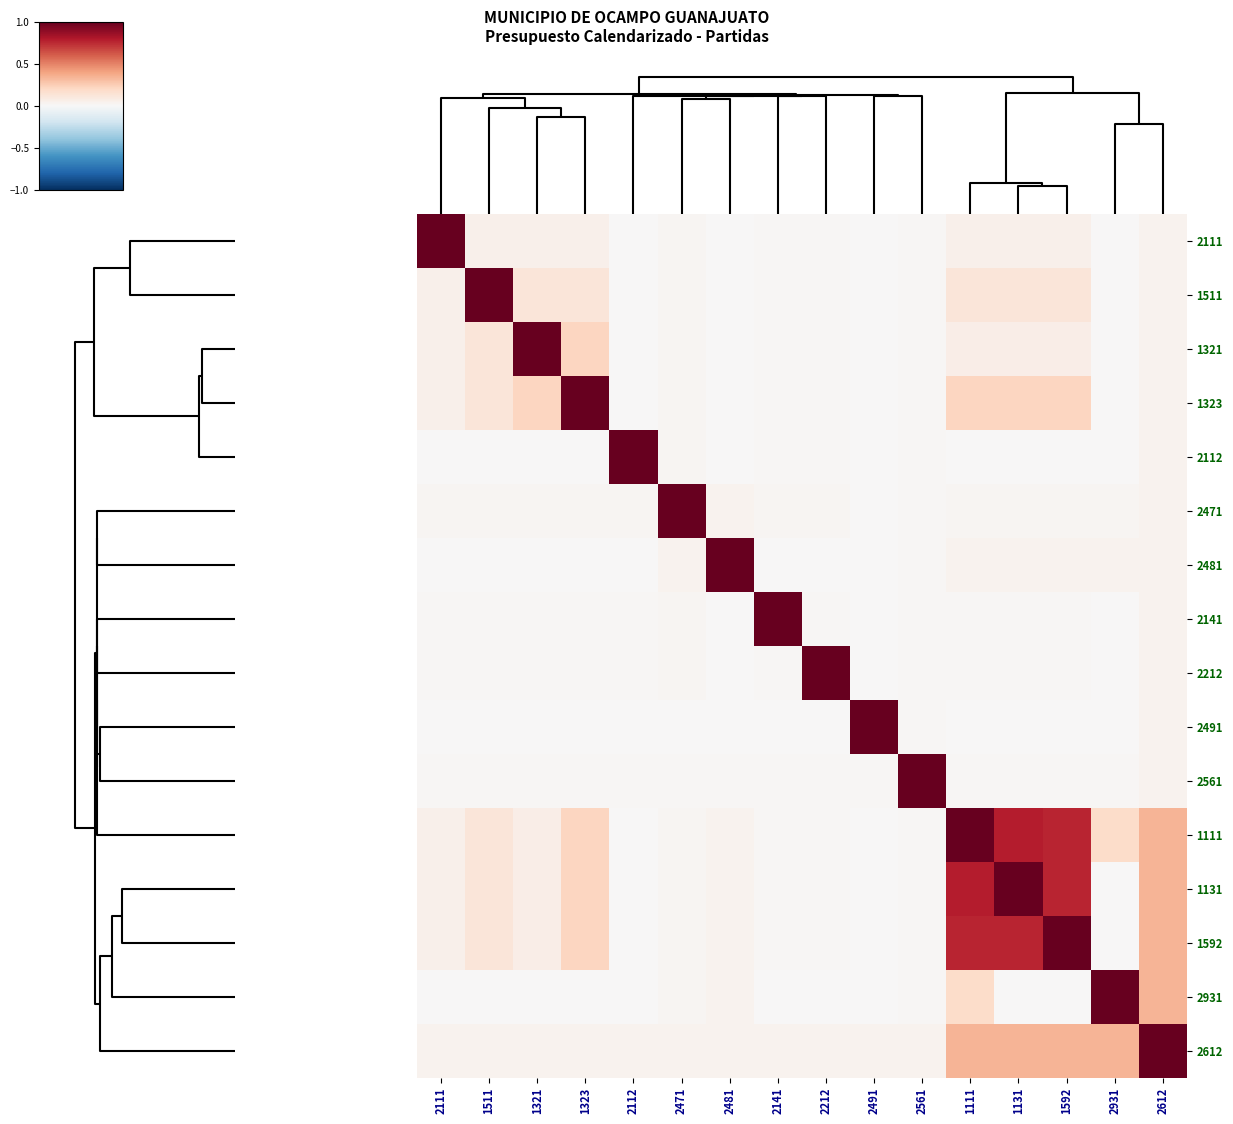

Reading left to right, extract all data points from this chart.

2111: 2111=1.0	1511=0.0	1321=0.0	1323=0.0	2112=0.0	2471=0.0	2481=0.0	2141=0.0	2212=0.0	2491=0.0	2561=0.0	1111=0.0	1131=0.0	1592=0.0	2931=0.0	2612=0.0
1511: 2111=0.0	1511=1.0	1321=0.1	1323=0.1	2112=0.0	2471=0.0	2481=0.0	2141=0.0	2212=0.0	2491=0.0	2561=0.0	1111=0.1	1131=0.1	1592=0.1	2931=0.0	2612=0.0
1321: 2111=0.0	1511=0.1	1321=1.0	1323=0.2	2112=0.0	2471=0.0	2481=0.0	2141=0.0	2212=0.0	2491=0.0	2561=0.0	1111=0.1	1131=0.1	1592=0.1	2931=0.0	2612=0.0
1323: 2111=0.0	1511=0.1	1321=0.2	1323=1.0	2112=0.0	2471=0.0	2481=0.0	2141=0.0	2212=0.0	2491=0.0	2561=0.0	1111=0.2	1131=0.2	1592=0.2	2931=0.0	2612=0.0
2112: 2111=0.0	1511=0.0	1321=0.0	1323=0.0	2112=1.0	2471=0.0	2481=0.0	2141=0.0	2212=0.0	2491=0.0	2561=0.0	1111=0.0	1131=0.0	1592=0.0	2931=0.0	2612=0.0
2471: 2111=0.0	1511=0.0	1321=0.0	1323=0.0	2112=0.0	2471=1.0	2481=0.0	2141=0.0	2212=0.0	2491=0.0	2561=0.0	1111=0.0	1131=0.0	1592=0.0	2931=0.0	2612=0.0
2481: 2111=0.0	1511=0.0	1321=0.0	1323=0.0	2112=0.0	2471=0.0	2481=1.0	2141=0.0	2212=0.0	2491=0.0	2561=0.0	1111=0.0	1131=0.0	1592=0.0	2931=0.0	2612=0.0
2141: 2111=0.0	1511=0.0	1321=0.0	1323=0.0	2112=0.0	2471=0.0	2481=0.0	2141=1.0	2212=0.0	2491=0.0	2561=0.0	1111=0.0	1131=0.0	1592=0.0	2931=0.0	2612=0.0
2212: 2111=0.0	1511=0.0	1321=0.0	1323=0.0	2112=0.0	2471=0.0	2481=0.0	2141=0.0	2212=1.0	2491=0.0	2561=0.0	1111=0.0	1131=0.0	1592=0.0	2931=0.0	2612=0.0
2491: 2111=0.0	1511=0.0	1321=0.0	1323=0.0	2112=0.0	2471=0.0	2481=0.0	2141=0.0	2212=0.0	2491=1.0	2561=0.0	1111=0.0	1131=0.0	1592=0.0	2931=0.0	2612=0.0
2561: 2111=0.0	1511=0.0	1321=0.0	1323=0.0	2112=0.0	2471=0.0	2481=0.0	2141=0.0	2212=0.0	2491=0.0	2561=1.0	1111=0.0	1131=0.0	1592=0.0	2931=0.0	2612=0.0
1111: 2111=0.0	1511=0.1	1321=0.1	1323=0.2	2112=0.0	2471=0.0	2481=0.0	2141=0.0	2212=0.0	2491=0.0	2561=0.0	1111=1.0	1131=0.8	1592=0.8	2931=0.2	2612=0.3
1131: 2111=0.0	1511=0.1	1321=0.1	1323=0.2	2112=0.0	2471=0.0	2481=0.0	2141=0.0	2212=0.0	2491=0.0	2561=0.0	1111=0.8	1131=1.0	1592=0.8	2931=0.0	2612=0.3
1592: 2111=0.0	1511=0.1	1321=0.1	1323=0.2	2112=0.0	2471=0.0	2481=0.0	2141=0.0	2212=0.0	2491=0.0	2561=0.0	1111=0.8	1131=0.8	1592=1.0	2931=0.0	2612=0.3
2931: 2111=0.0	1511=0.0	1321=0.0	1323=0.0	2112=0.0	2471=0.0	2481=0.0	2141=0.0	2212=0.0	2491=0.0	2561=0.0	1111=0.2	1131=0.0	1592=0.0	2931=1.0	2612=0.3
2612: 2111=0.0	1511=0.0	1321=0.0	1323=0.0	2112=0.0	2471=0.0	2481=0.0	2141=0.0	2212=0.0	2491=0.0	2561=0.0	1111=0.3	1131=0.3	1592=0.3	2931=0.3	2612=1.0